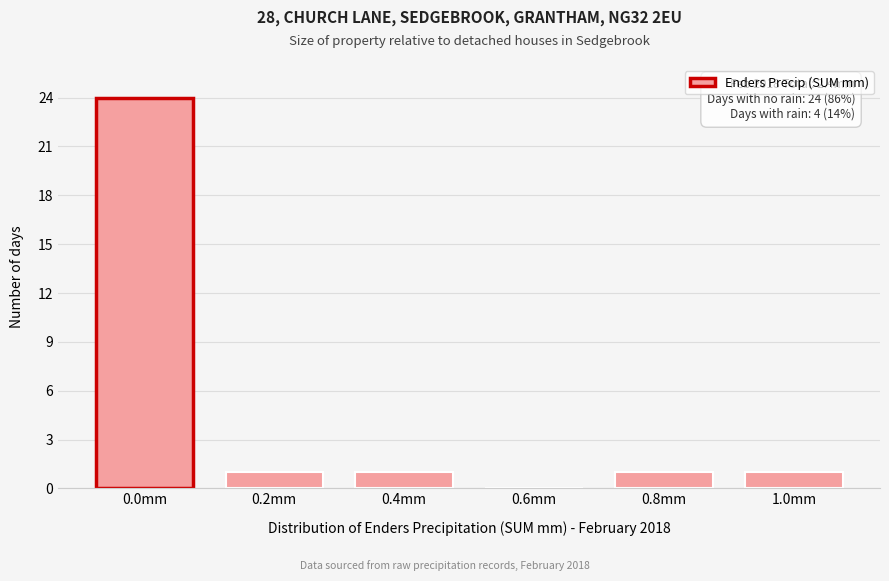

Reading left to right, what are all the values shown in this chart?

0.0mm=24	0.2mm=1	0.4mm=1	0.6mm=0	0.8mm=1	1.0mm=1